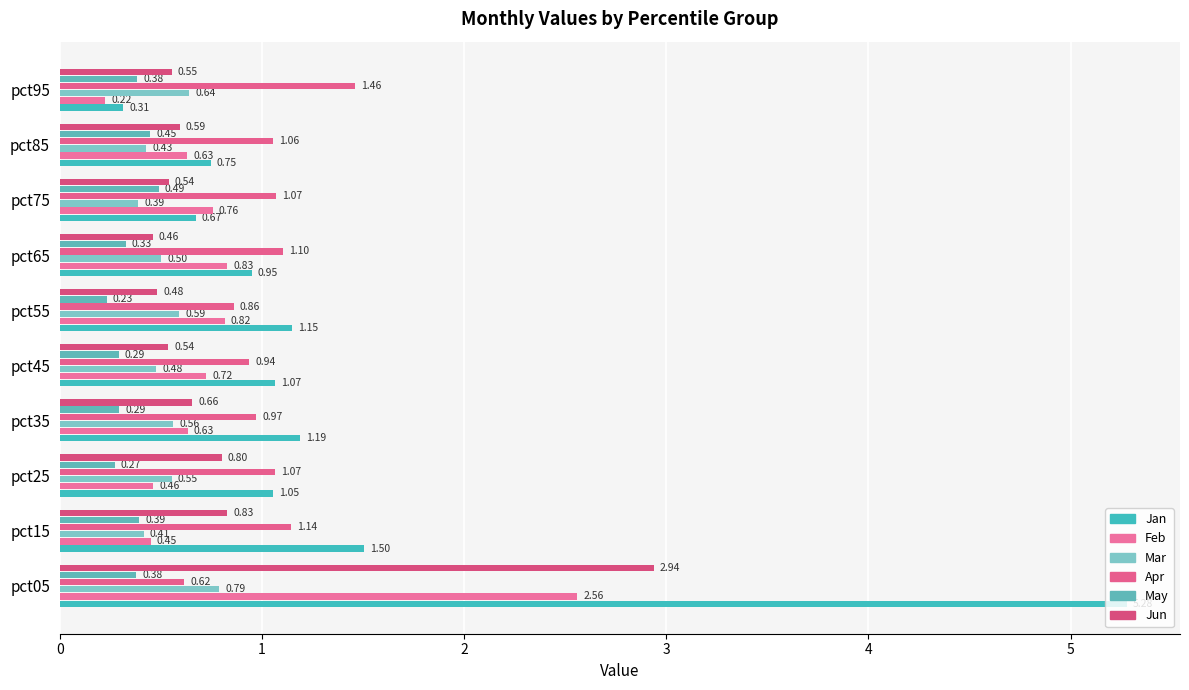

At which label is Feb closest to 1?

pct65